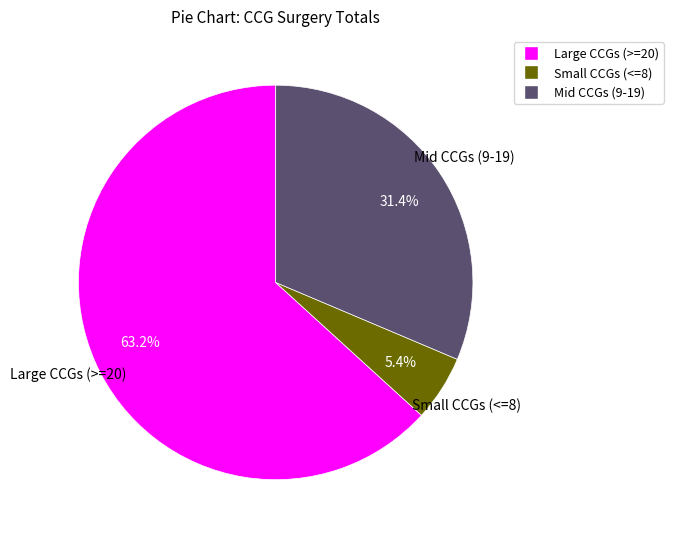

Is there any slice that represents more than half of the pie?

Yes